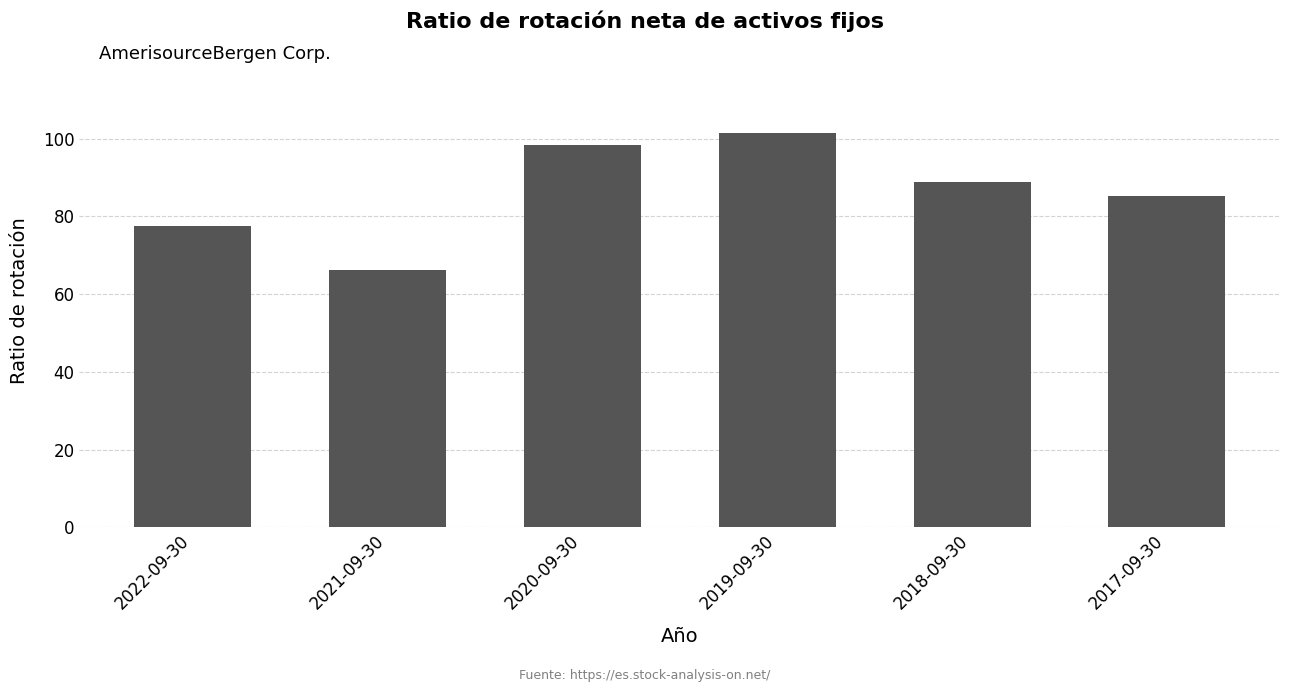

How many data points does each series have?

6